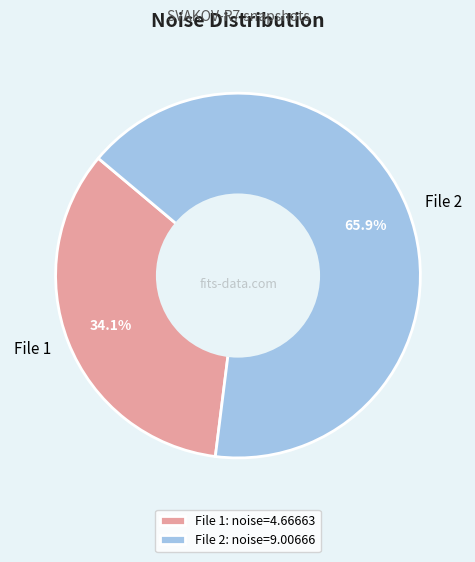

To the nearest percent, what is the difference between the largest and smallest slice percentages?

32%